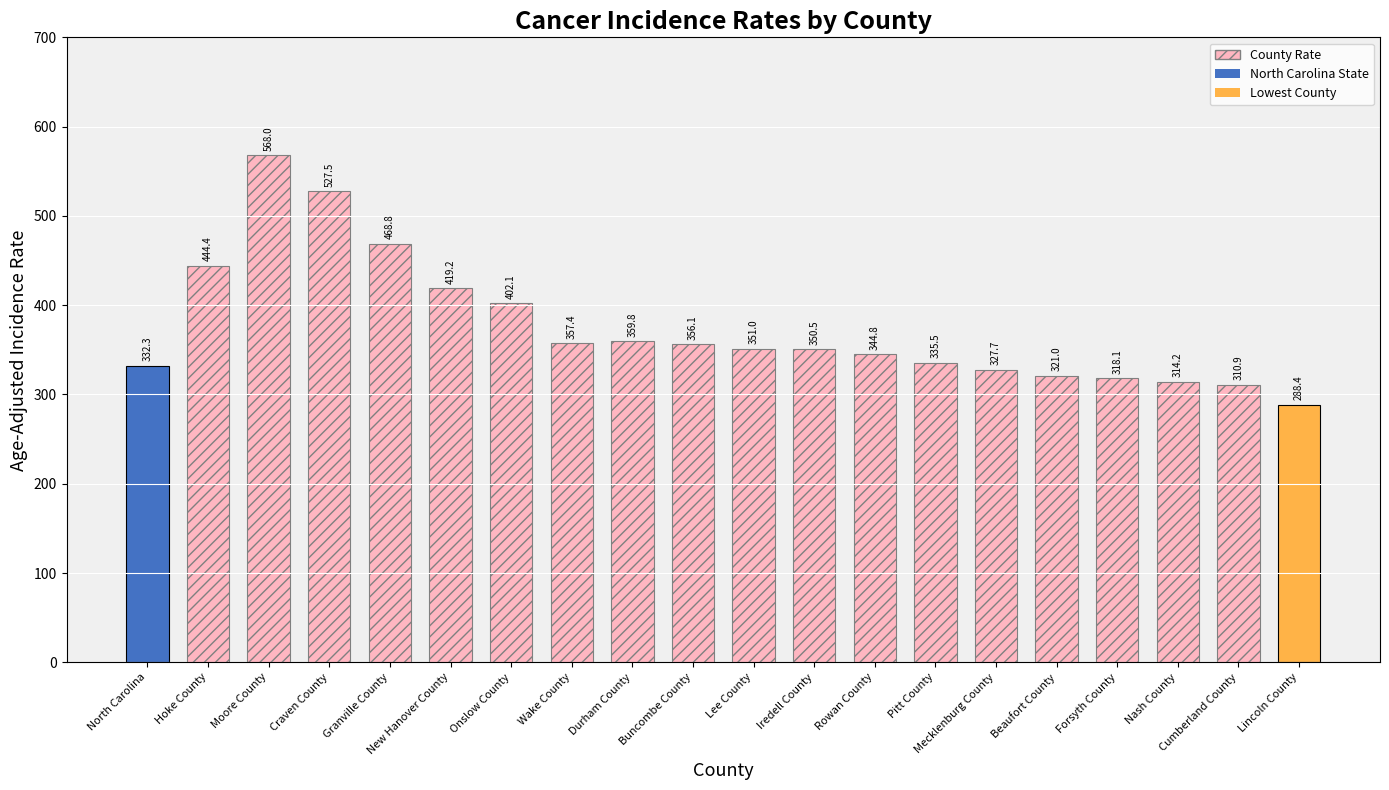

What is the maximum value shown in the chart?

568.0